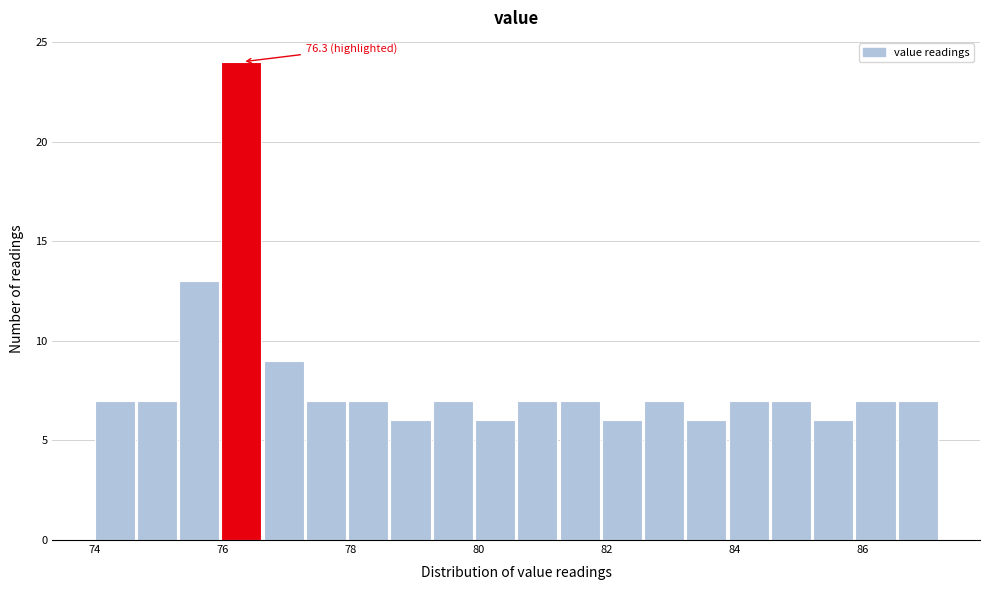

Around what value on the x-axis is the tallest bar? Give the approximate position of its centre, as read against the axis.

76.2